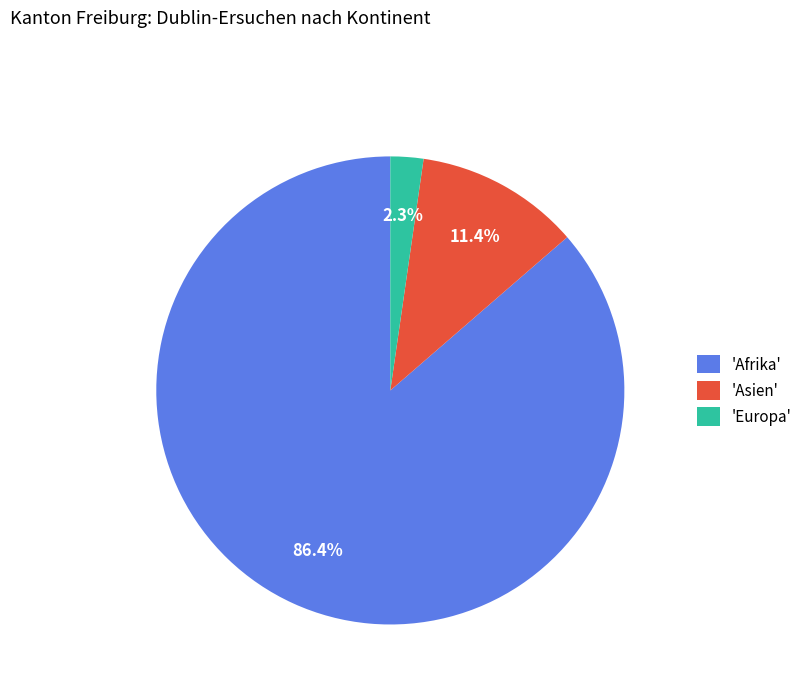

Is there a majority slice in this chart?

Yes